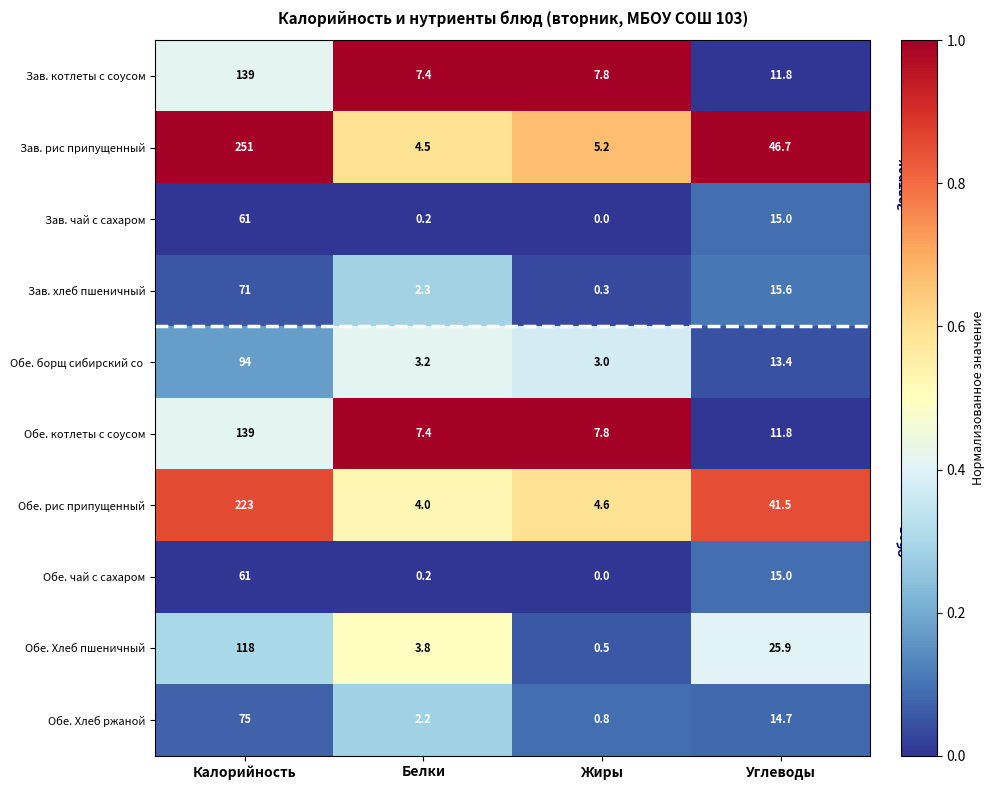

List the labels in order of Обе. чай с сахаром value, largest first.

Калорийность, Углеводы, Белки, Жиры